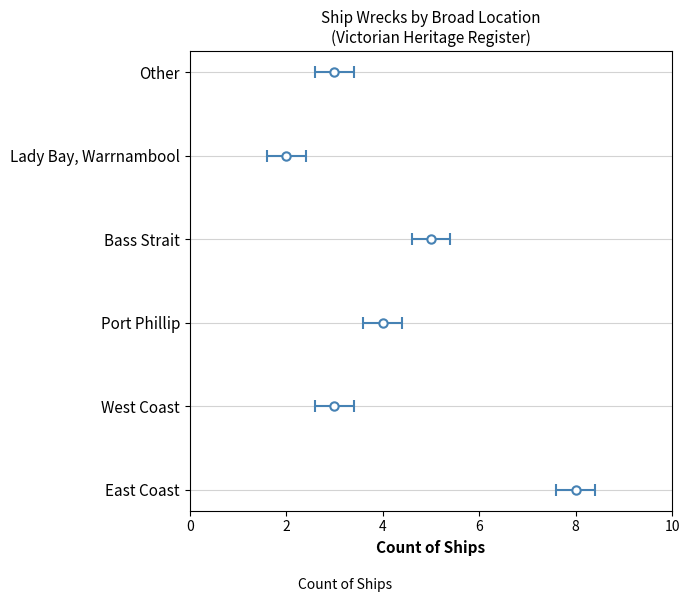

What is the label of the 3rd bar from the left?

Port Phillip